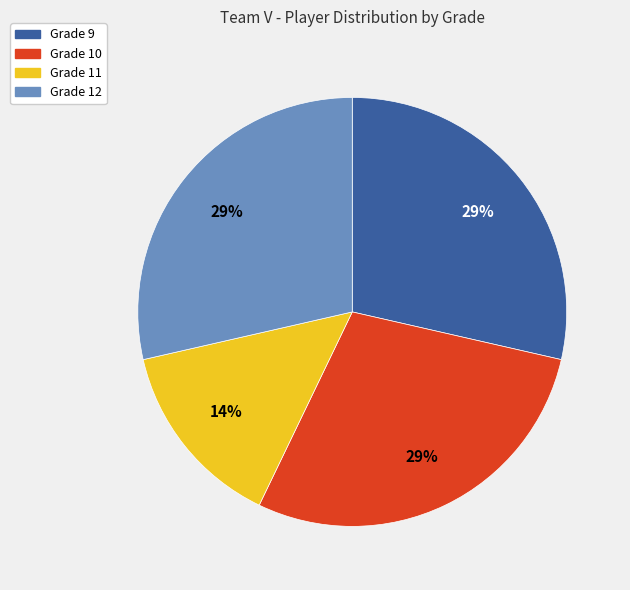

Between Grade 10 and Grade 11, which is larger?

Grade 10